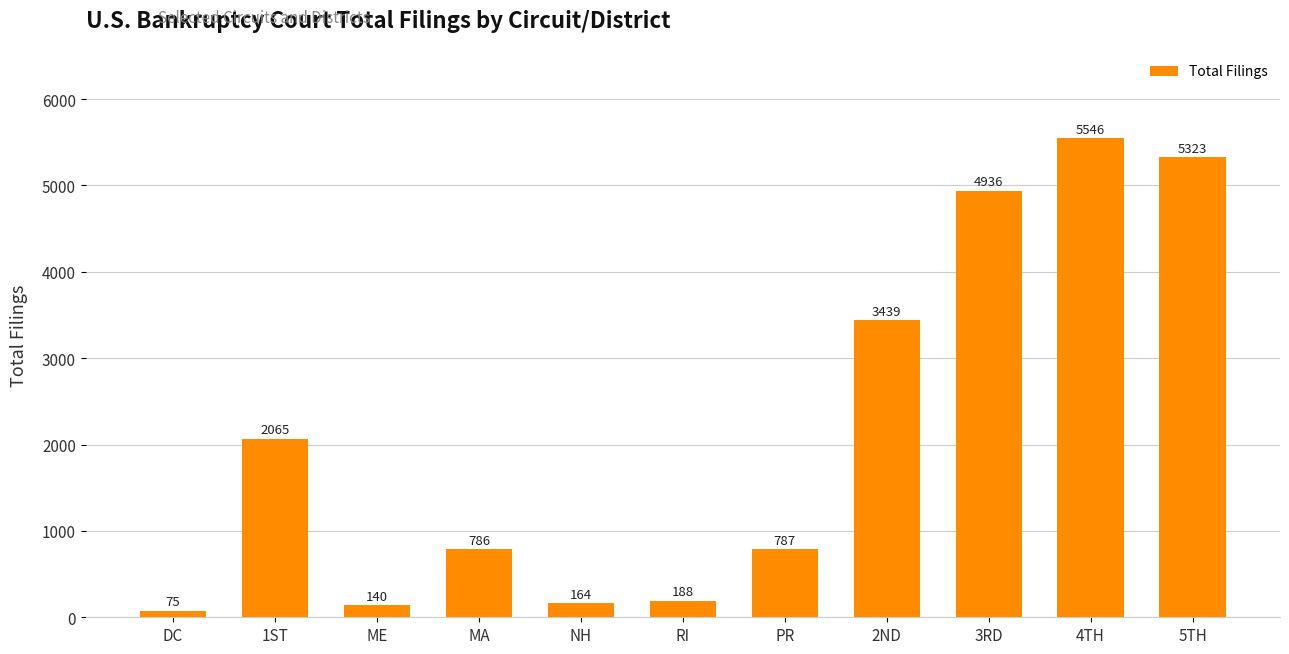

The value at 1ST is 490. True or false?

False